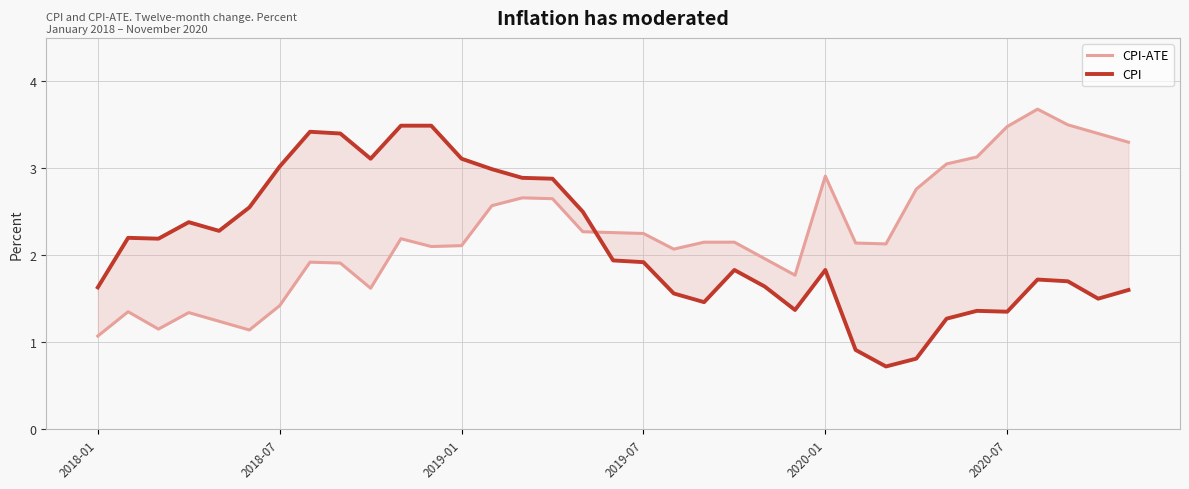

How many interior local peaks does the CPI-ATE series have?

7